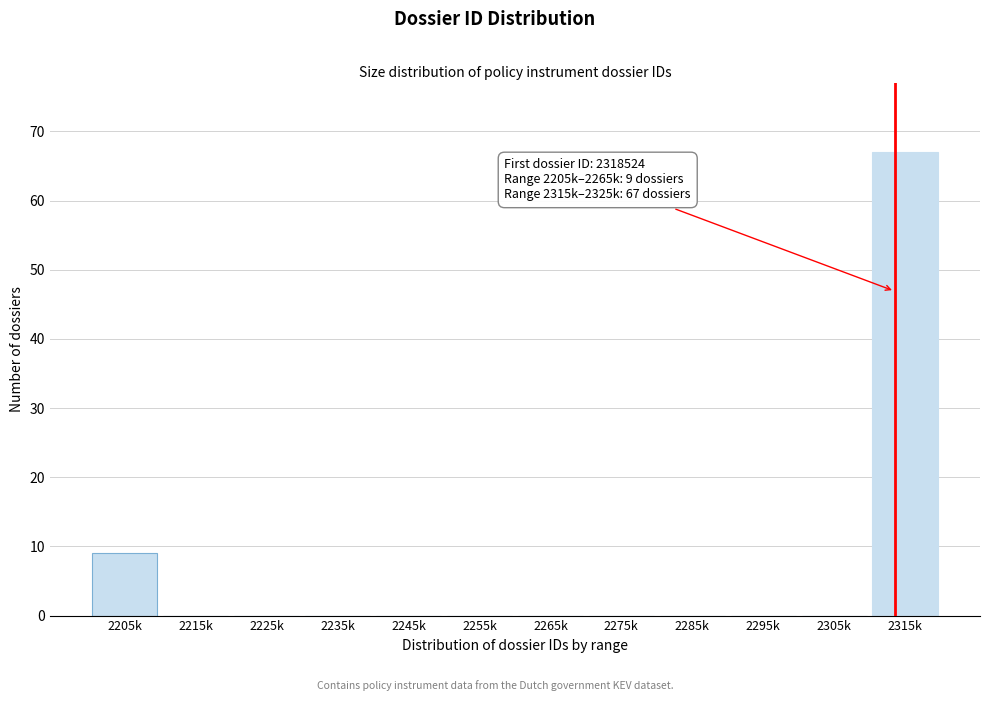

Reading left to right, list all the values displayed in this chart.

2205k=9	2215k=0	2225k=0	2235k=0	2245k=0	2255k=0	2265k=0	2275k=0	2285k=0	2295k=0	2305k=0	2315k=67